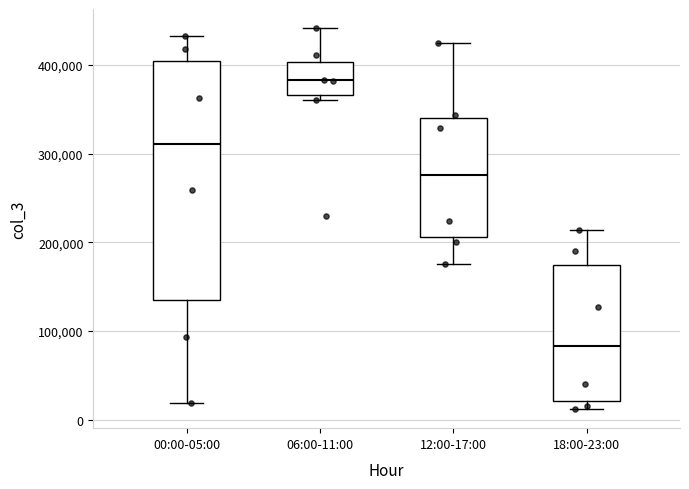

Where does the upper whisker of the box for 18:00-23:00 end on the y-axis? The values are not printed on the chart, so give them approximately, as read against the axis.

210000